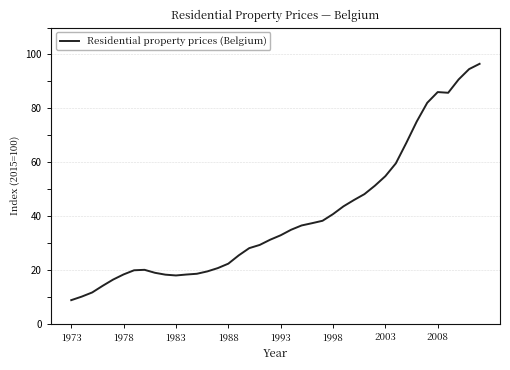

What is the maximum value shown in the chart?

96.5